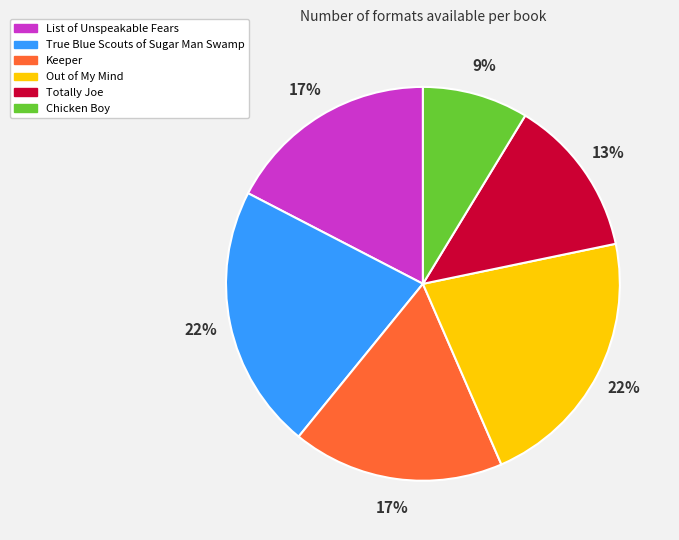

The Totally Joe slice represents 13% of the pie. True or false?

True